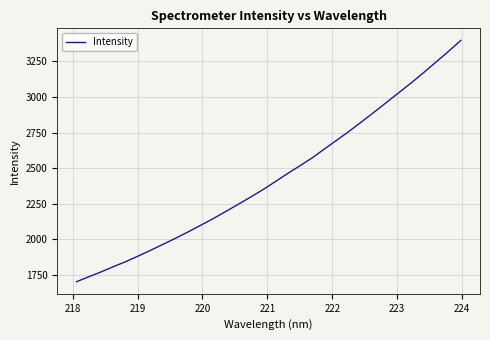

What is the maximum value shown in the chart?

3397.0